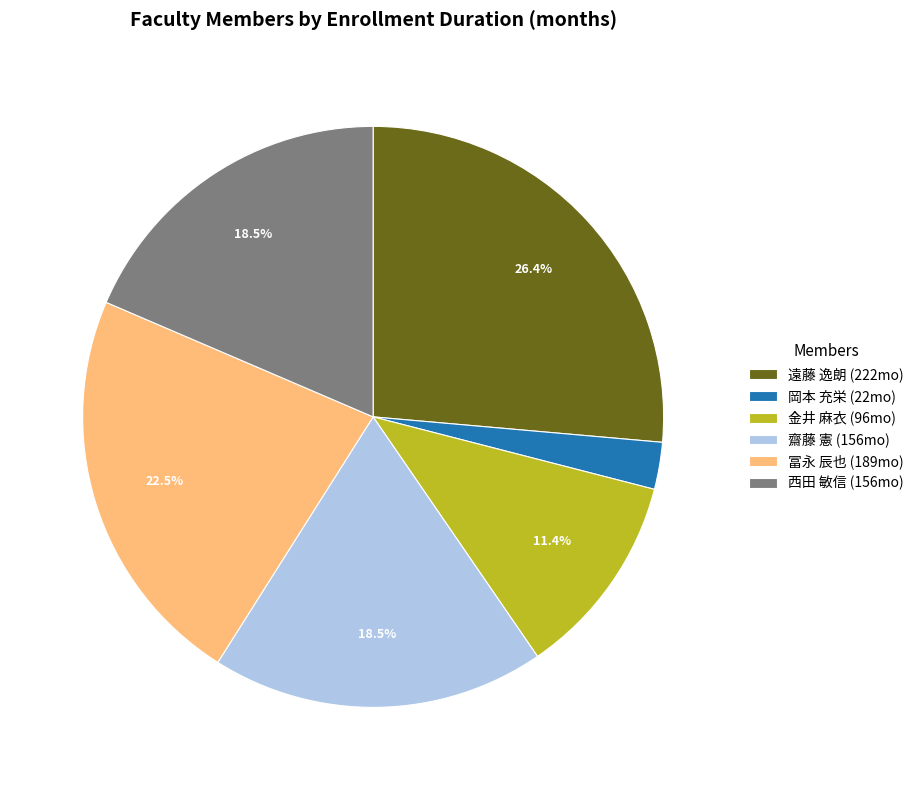

Is 遠藤 逸朗 the majority of the pie?

No